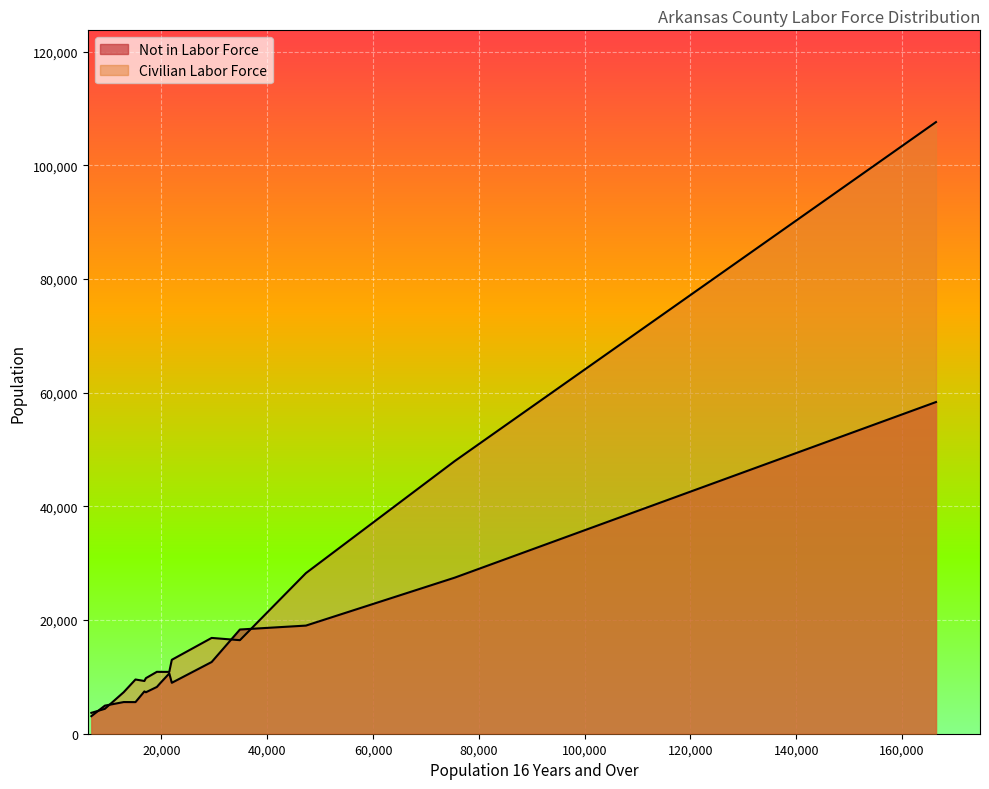

What is the difference between the Not in Labor Force values at Conway and Carroll?

1519